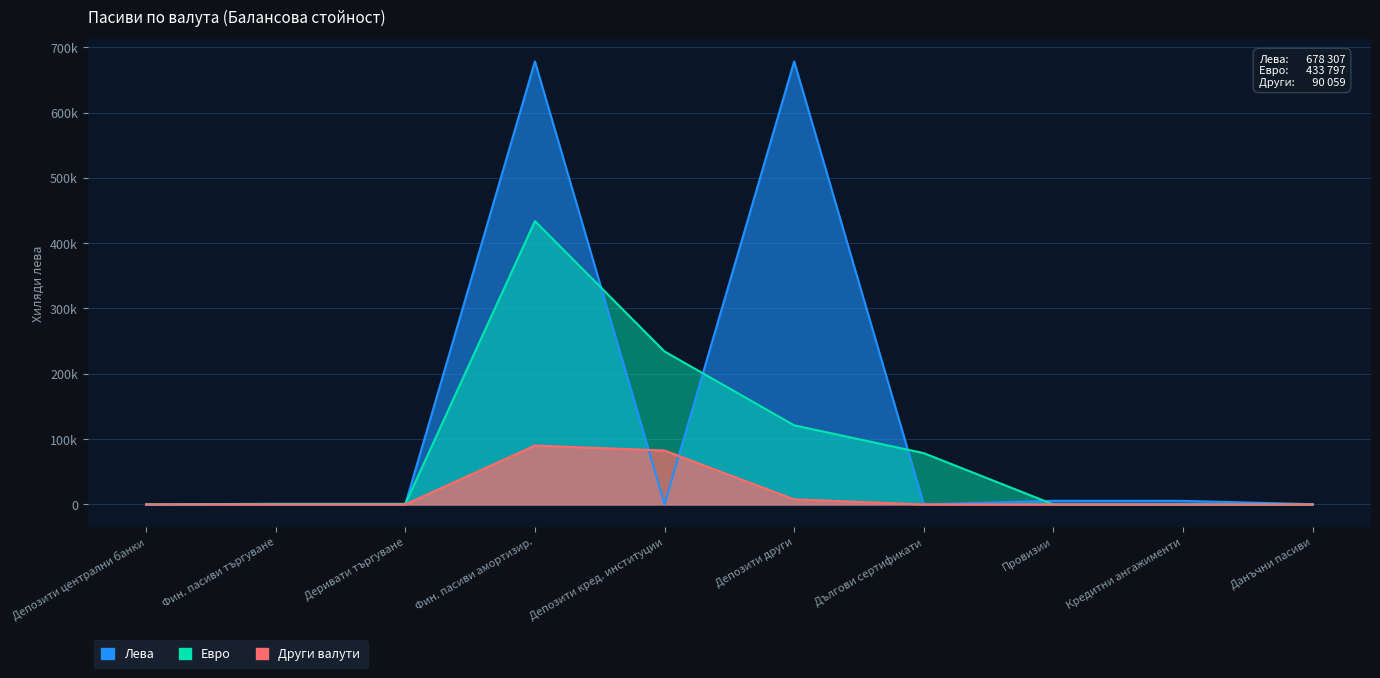

The value of Евро at 1.2.4.5. is 134774. True or false?

False